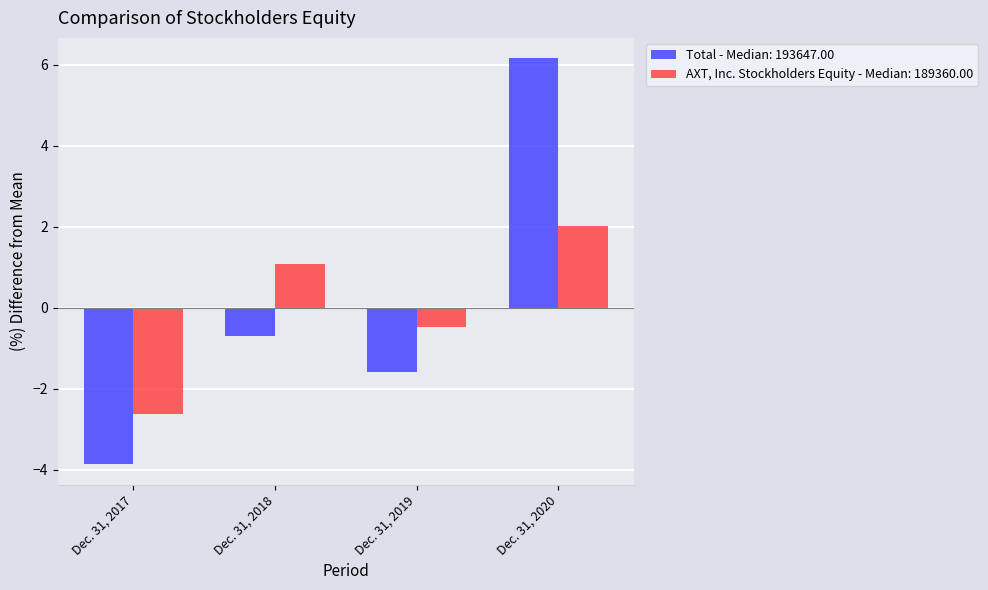

What are all the series names shown in the legend?

Total - Median: 193647.00, AXT, Inc. Stockholders Equity - Median: 189360.00